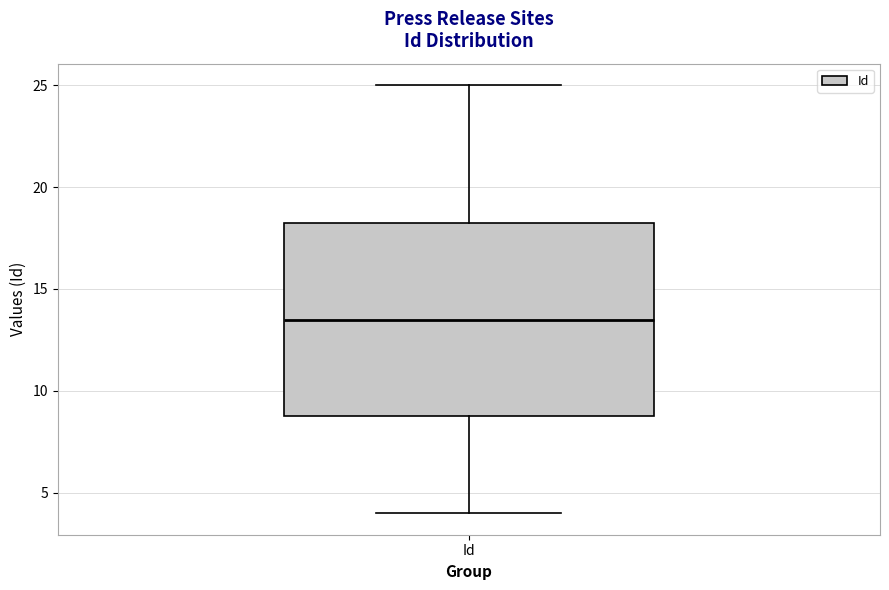

Transcribe this box plot: give where the median line is, the range the box spans, and where the two whiskers end, as read against the y-axis. The values are not printed on the chart, so give them approximately, as read against the axis.

median 13.5, box 9.0 to 18.5, whiskers 4.0 to 25.0